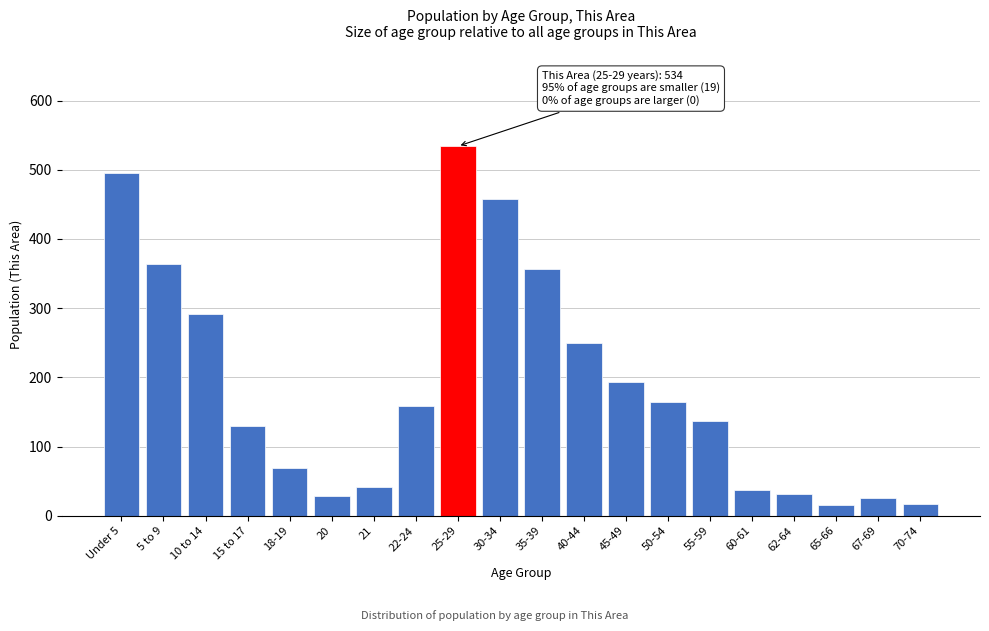

Which has a higher value, 45-49 or 70-74?

45-49